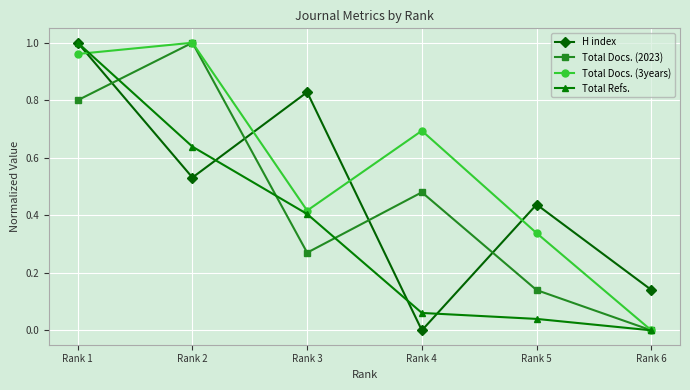

What is the difference between the second highest and second lowest values in the H index series?

0.7